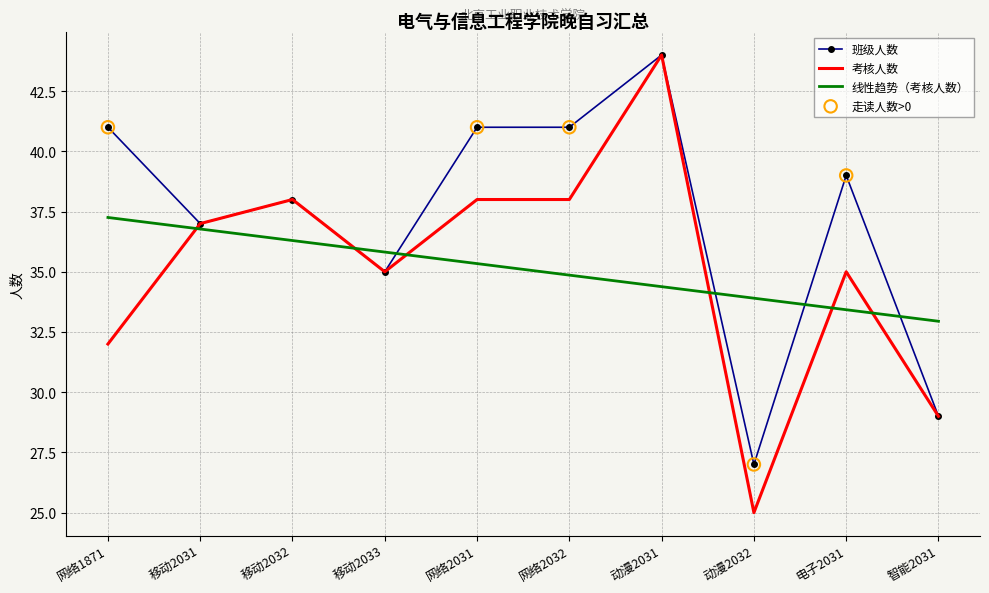

What is the spread (max minus min) of values at 动漫2032?

8.9